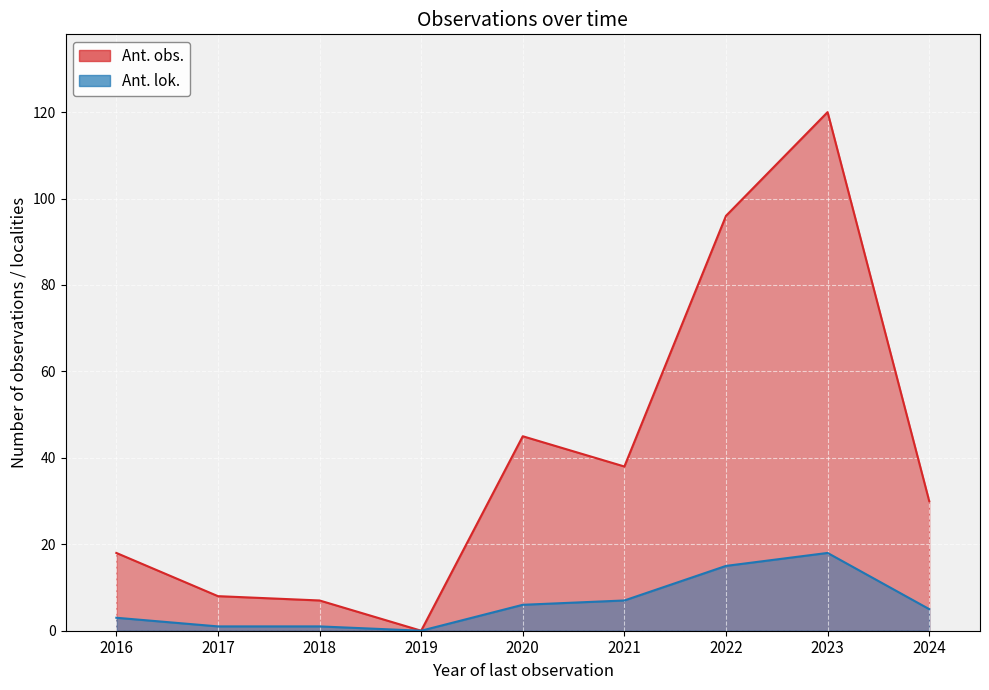

The Ant. obs. series shows 8 at 2017. True or false?

True